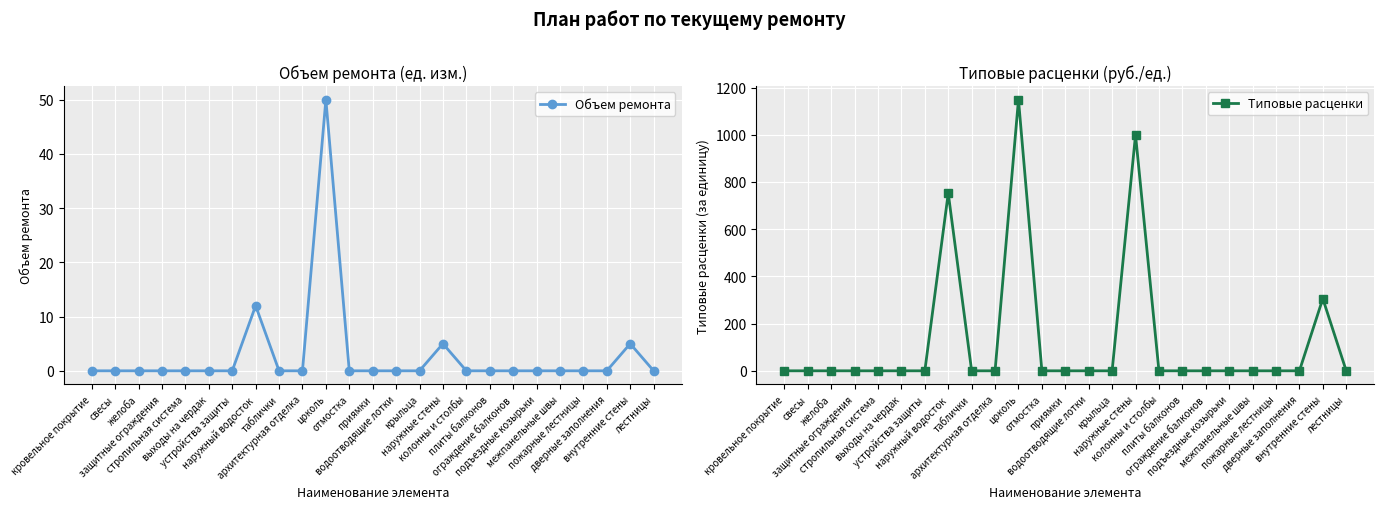

Reading right to left, extract all data points from this chart.

Объем ремонта: 0.0	5.0	0.0	0.0	0.0	0.0	0.0	0.0	0.0	5.0	0.0	0.0	0.0	0.0	50.0	0.0	0.0	12.0	0.0	0.0	0.0	0.0	0.0	0.0	0.0
Типовые расценки: 0.0	305.6	0.0	0.0	0.0	0.0	0.0	0.0	0.0	999.5	0.0	0.0	0.0	0.0	1149.0	0.0	0.0	752.3	0.0	0.0	0.0	0.0	0.0	0.0	0.0